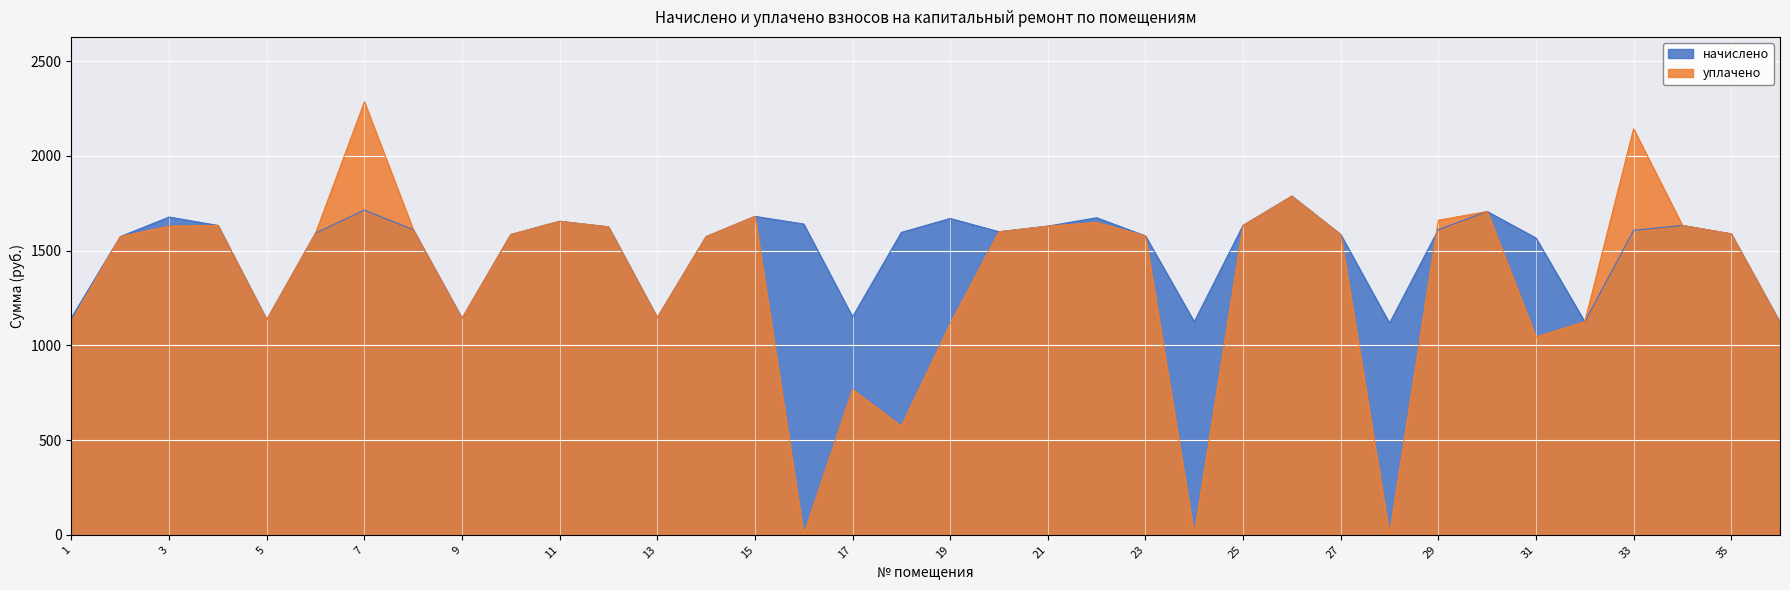

True or false: начислено and уплачено cross at least once.

True